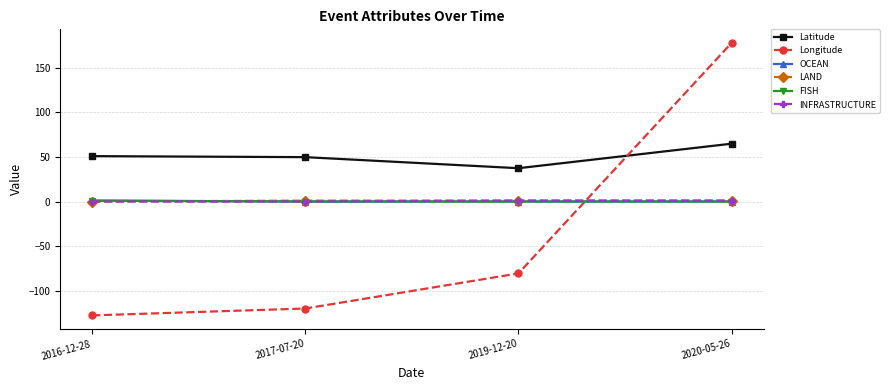

How many series are shown in this chart?

6